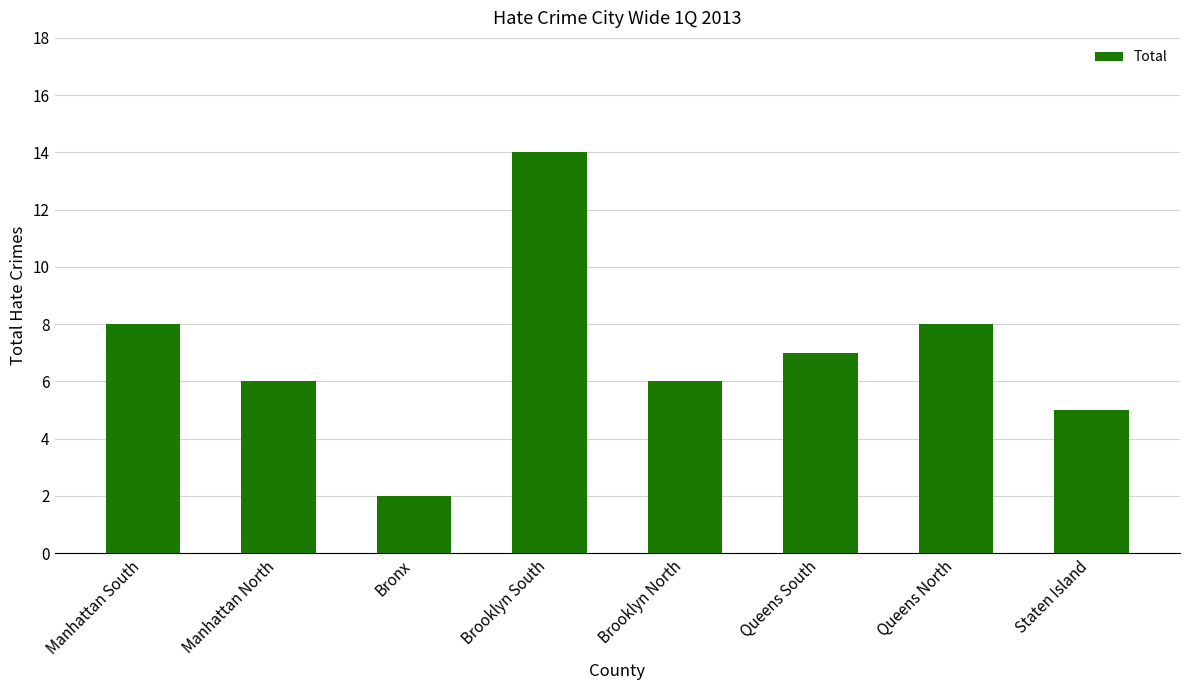

Reading left to right, list all the values displayed in this chart.

8	6	2	14	6	7	8	5